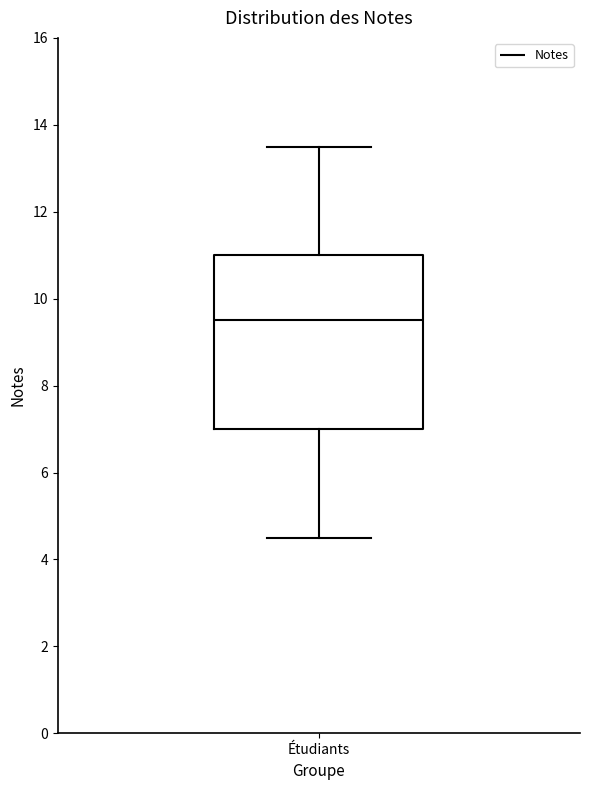

Where does the upper whisker of the box for Étudiants end on the y-axis? The values are not printed on the chart, so give them approximately, as read against the axis.

13.6